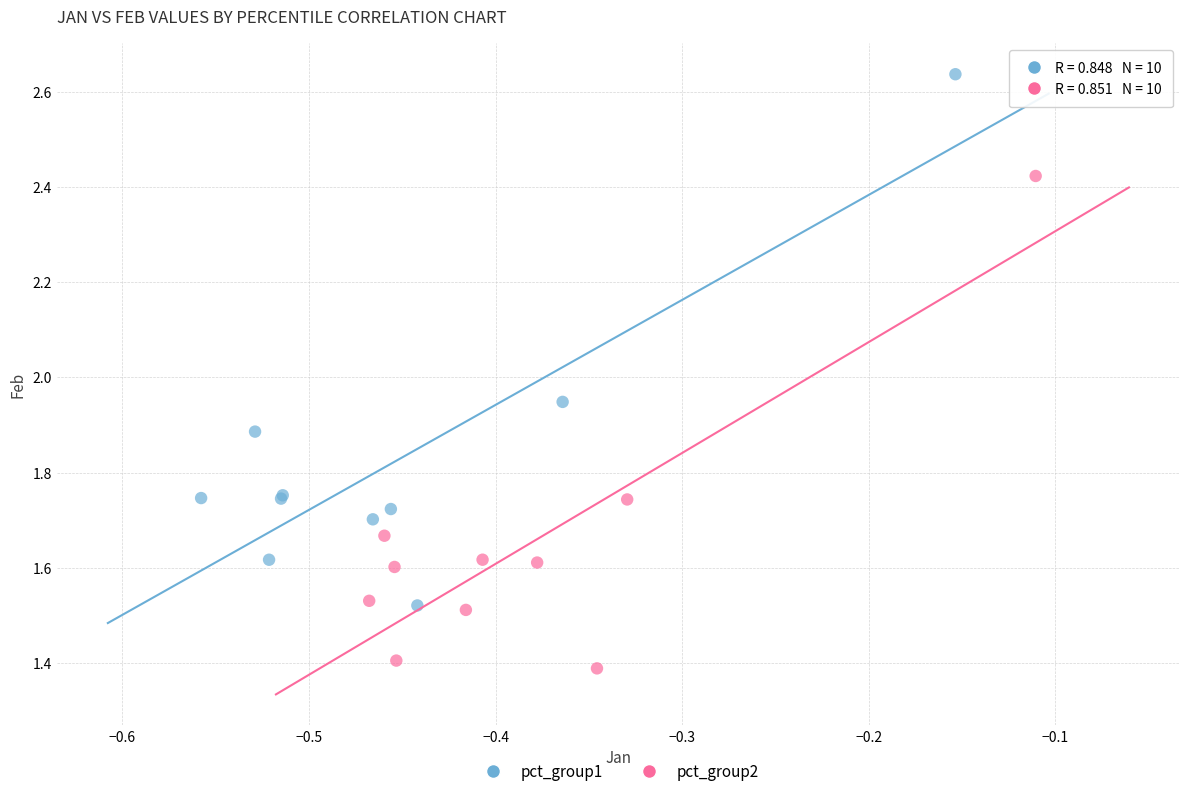

Which series contains the highest Y value?

pct_group1